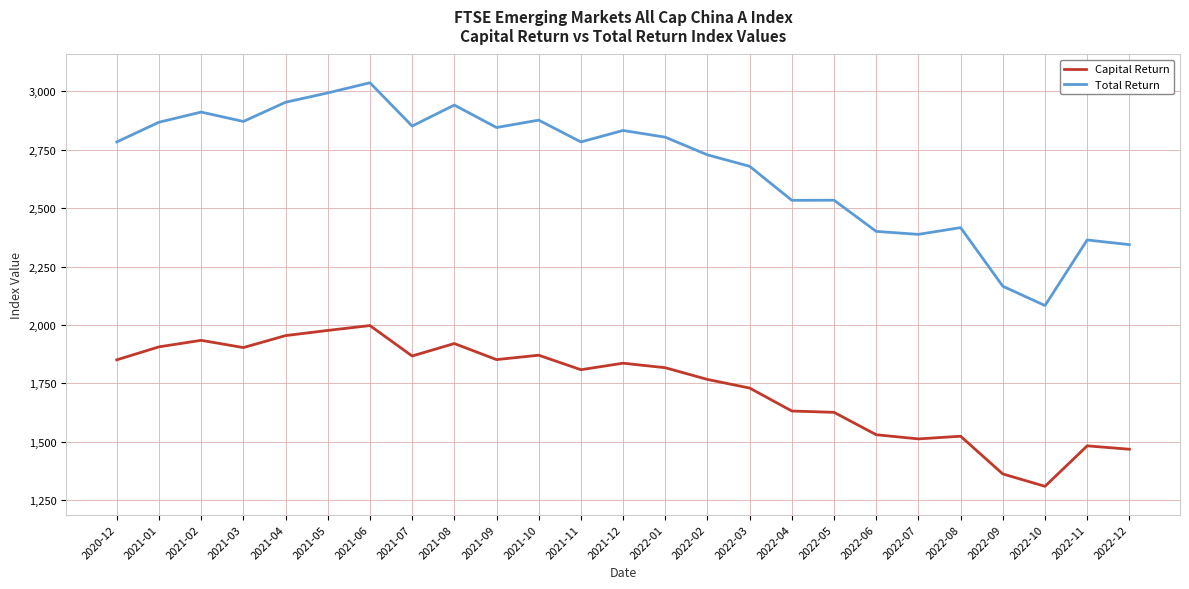

At which category is the sum across all series the highest?

2021-06